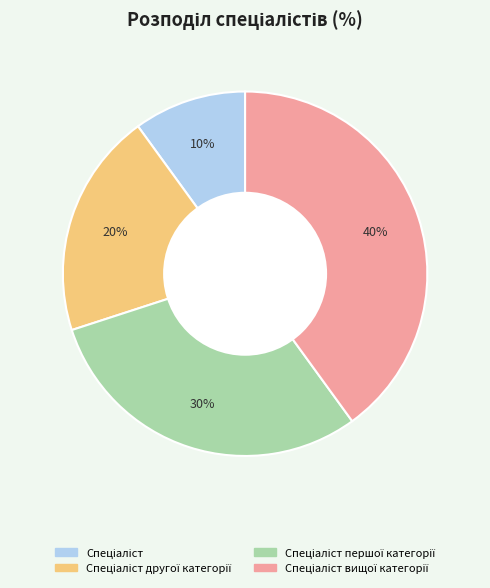

To the nearest percent, what is the average slice percentage?

25%